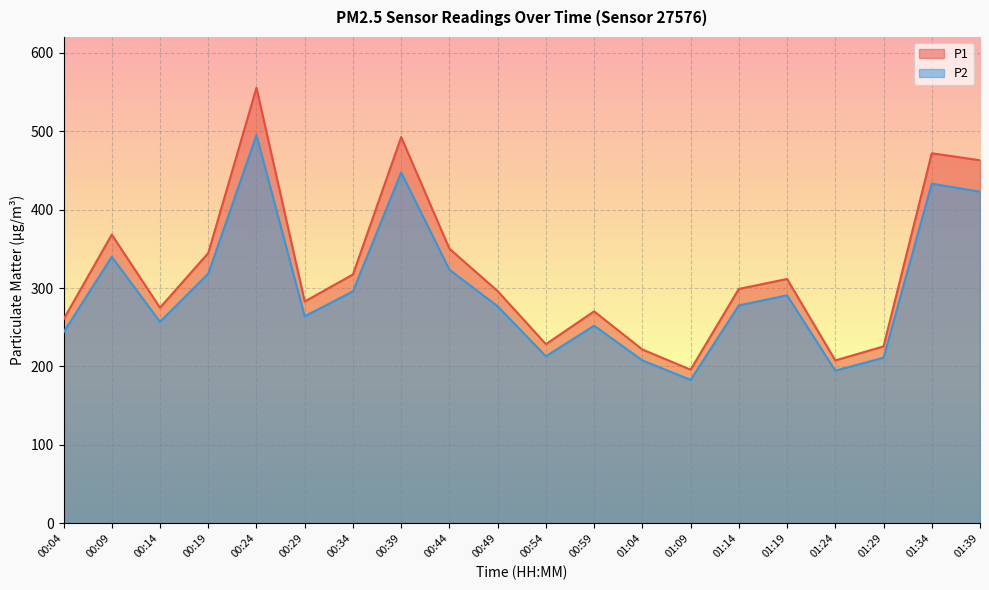

Reading left to right, transcribe all the data shown in this chart.

P1: 00:04=260.1	00:09=368.1	00:14=274.9	00:19=344.6	00:24=555.2	00:29=282.9	00:34=317.2	00:39=492.4	00:44=350.1	00:49=296.1	00:54=228.4	00:59=270.2	01:04=221.6	01:09=195.9	01:14=298.9	01:19=311.5	01:24=207.7	01:29=225.6	01:34=471.7	01:39=462.8
P2: 00:04=243.5	00:09=339.8	00:14=256.9	00:19=318.2	00:24=494.9	00:29=263.9	00:34=295.8	00:39=447.3	00:44=323.4	00:49=276.7	00:54=213.0	00:59=252.0	01:04=207.7	01:09=182.9	01:14=277.8	01:19=290.7	01:24=194.7	01:29=211.2	01:34=433.0	01:39=422.8